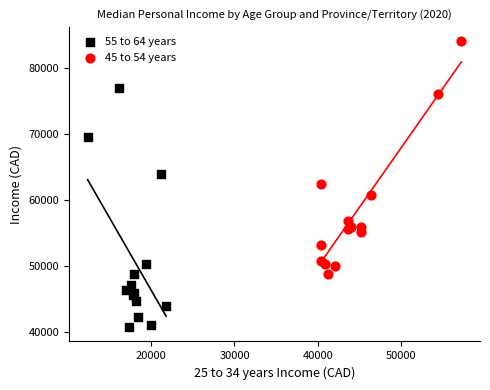

Which series has the widest spread of Y values?

55 to 64 years